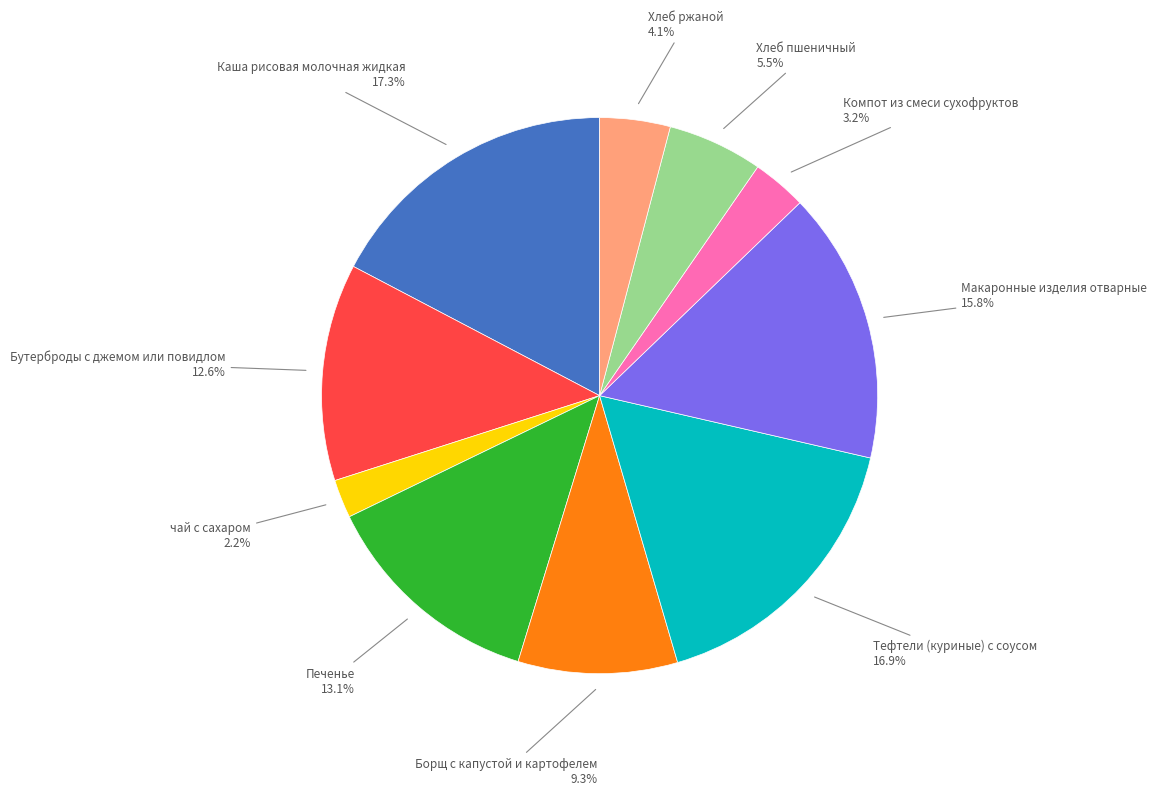

Does any single category account for the majority?

No